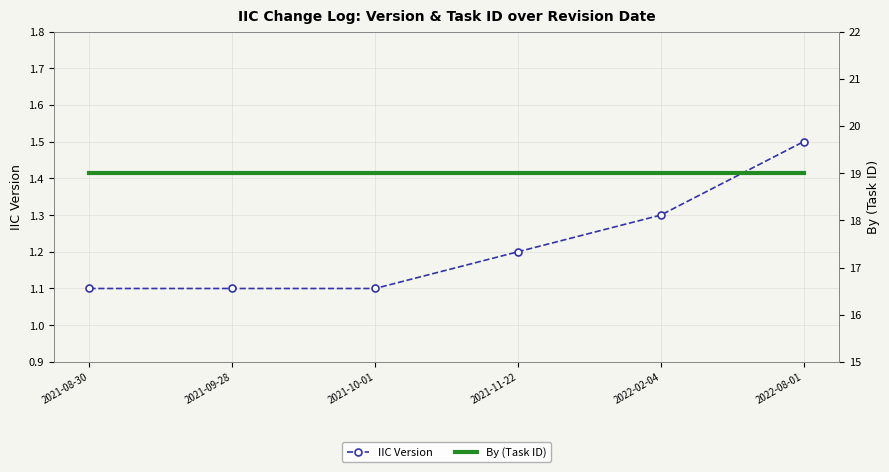

True or false: IIC Version and By (Task ID) intersect in this chart.

False